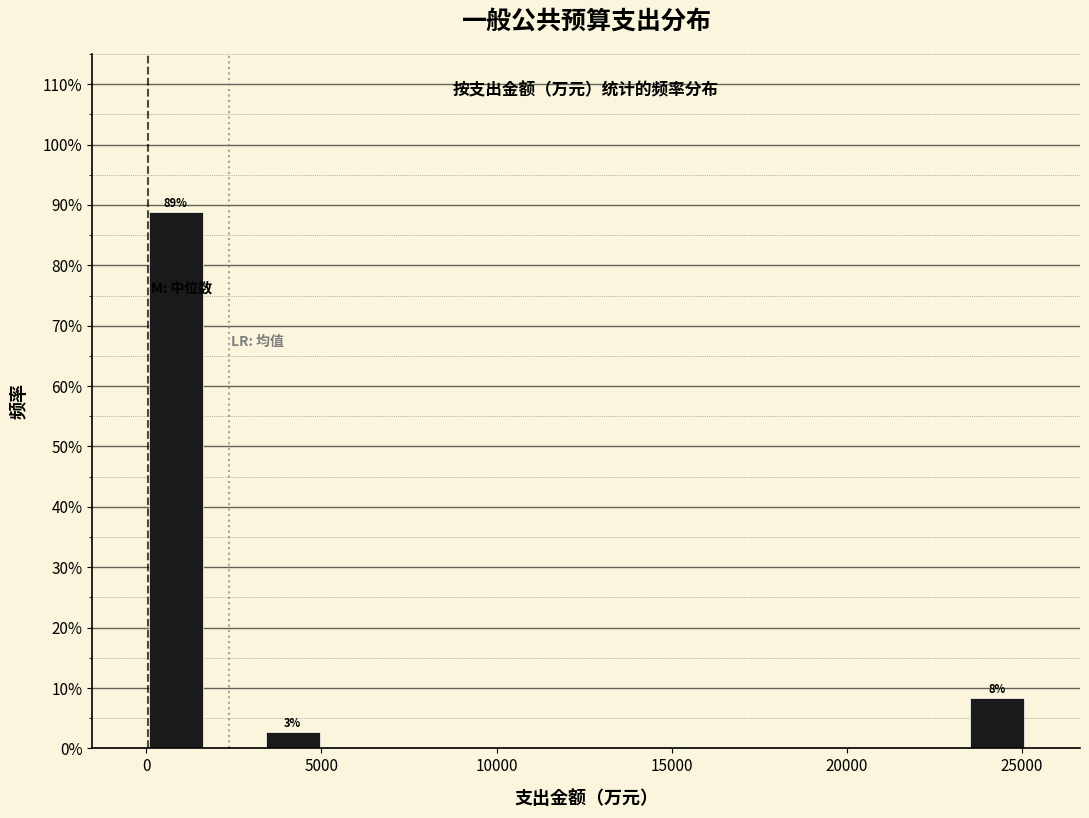

Read against the x-axis, roughly where is the centre of the tallest bar?

1000